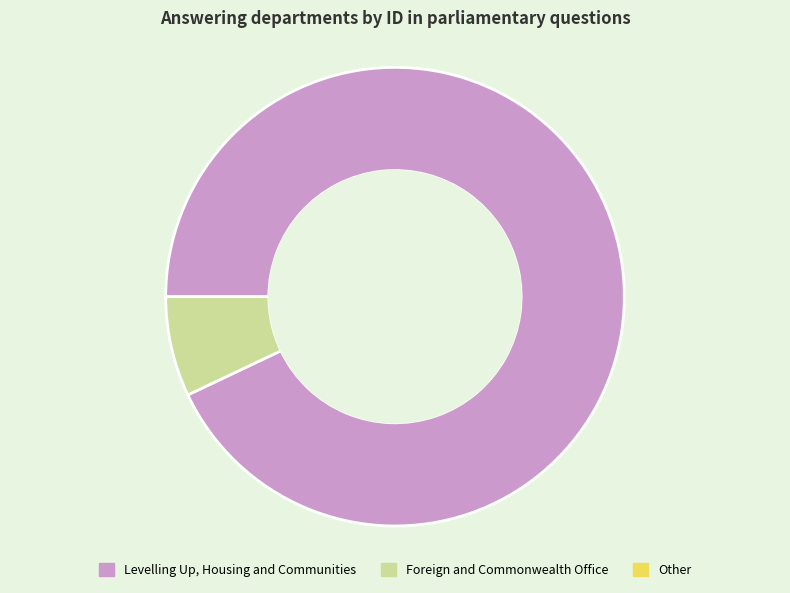

Is there a majority slice in this chart?

Yes